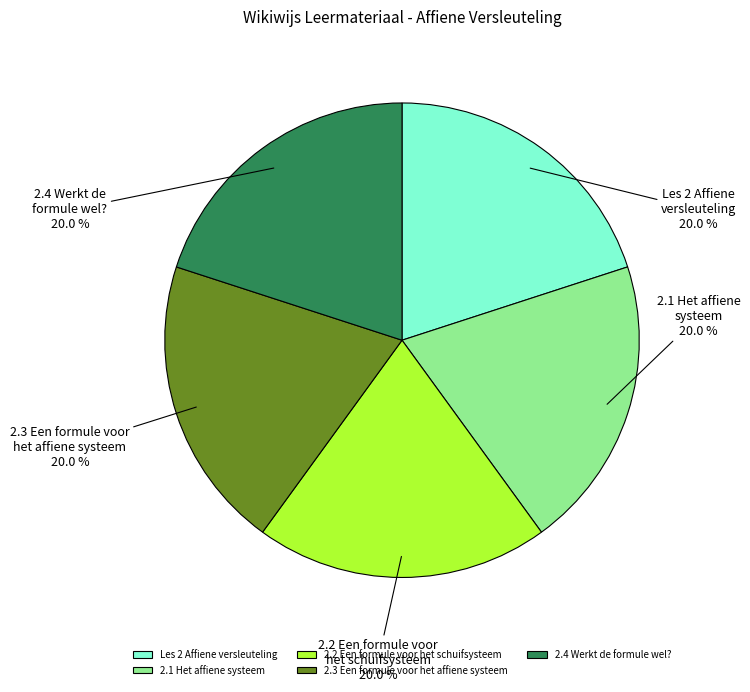

Does any single category account for the majority?

No